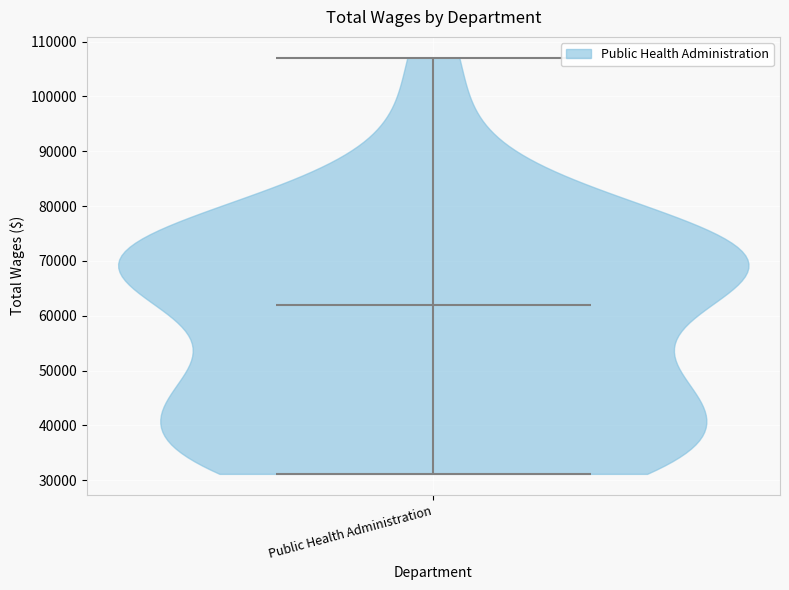

Where does the median line of the violin for Public Health Administration sit on the y-axis? The values are not printed on the chart, so give them approximately, as read against the axis.

62000